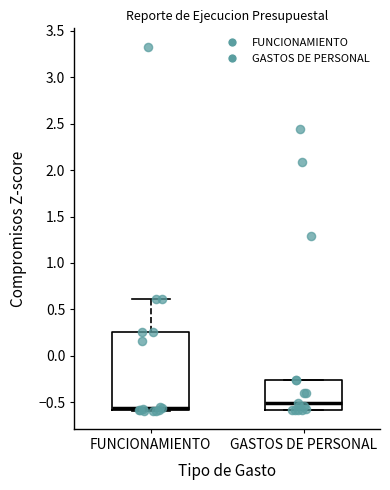

Reading left to right, read every box against the y-axis: the position of its median line, the range the box covers, and the ends of its whiskers. The values are not printed on the chart, so give them approximately, as read against the axis.

FUNCIONAMIENTO: median -0.55, box -0.60 to 0.25, whiskers -0.60 to 0.60
GASTOS DE PERSONAL: median -0.50, box -0.60 to -0.25, whiskers -0.60 to -0.25